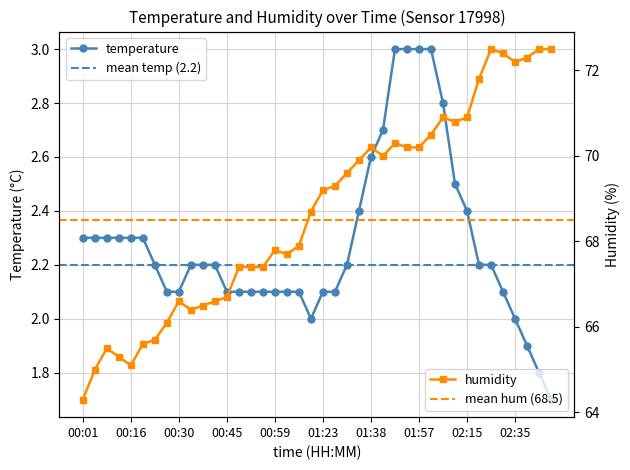

What is the greatest value displayed?

72.5